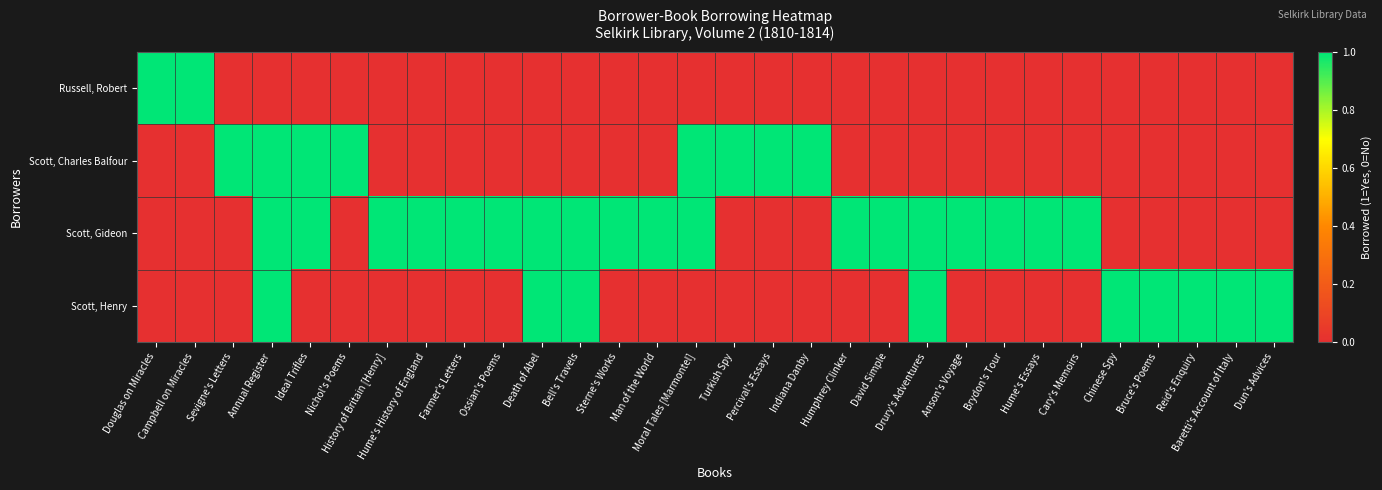

Reading left to right, extract all data points from this chart.

Russell, Robert: Douglas on Miracles=1	Campbell on Miracles=1	Sevigne's Letters=0	Annual Register=0	Ideal Trifles=0	Nichol's Poems=0	History of Britain [Henry]=0	Hume's History of England=0	Farmer's Letters=0	Ossian's Poems=0	Death of Abel=0	Bell's Travels=0	Sterne's Works=0	Man of the World=0	Moral Tales [Marmontel]=0	Turkish Spy=0	Percival's Essays=0	Indiana Danby=0	Humphrey Clinker=0	David Simple=0	Drury's Adventures=0	Anson's Voyage=0	Brydon's Tour=0	Hume's Essays=0	Cary's Memoirs=0	Chinese Spy=0	Bruce's Poems=0	Reid's Enquiry=0	Baretti's Account of Italy=0	Dun's Advices=0
Scott, Charles Balfour: Douglas on Miracles=0	Campbell on Miracles=0	Sevigne's Letters=1	Annual Register=1	Ideal Trifles=1	Nichol's Poems=1	History of Britain [Henry]=0	Hume's History of England=0	Farmer's Letters=0	Ossian's Poems=0	Death of Abel=0	Bell's Travels=0	Sterne's Works=0	Man of the World=0	Moral Tales [Marmontel]=1	Turkish Spy=1	Percival's Essays=1	Indiana Danby=1	Humphrey Clinker=0	David Simple=0	Drury's Adventures=0	Anson's Voyage=0	Brydon's Tour=0	Hume's Essays=0	Cary's Memoirs=0	Chinese Spy=0	Bruce's Poems=0	Reid's Enquiry=0	Baretti's Account of Italy=0	Dun's Advices=0
Scott, Gideon: Douglas on Miracles=0	Campbell on Miracles=0	Sevigne's Letters=0	Annual Register=1	Ideal Trifles=1	Nichol's Poems=0	History of Britain [Henry]=1	Hume's History of England=1	Farmer's Letters=1	Ossian's Poems=1	Death of Abel=1	Bell's Travels=1	Sterne's Works=1	Man of the World=1	Moral Tales [Marmontel]=1	Turkish Spy=0	Percival's Essays=0	Indiana Danby=0	Humphrey Clinker=1	David Simple=1	Drury's Adventures=1	Anson's Voyage=1	Brydon's Tour=1	Hume's Essays=1	Cary's Memoirs=1	Chinese Spy=0	Bruce's Poems=0	Reid's Enquiry=0	Baretti's Account of Italy=0	Dun's Advices=0
Scott, Henry: Douglas on Miracles=0	Campbell on Miracles=0	Sevigne's Letters=0	Annual Register=1	Ideal Trifles=0	Nichol's Poems=0	History of Britain [Henry]=0	Hume's History of England=0	Farmer's Letters=0	Ossian's Poems=0	Death of Abel=1	Bell's Travels=1	Sterne's Works=0	Man of the World=0	Moral Tales [Marmontel]=0	Turkish Spy=0	Percival's Essays=0	Indiana Danby=0	Humphrey Clinker=0	David Simple=0	Drury's Adventures=1	Anson's Voyage=0	Brydon's Tour=0	Hume's Essays=0	Cary's Memoirs=0	Chinese Spy=1	Bruce's Poems=1	Reid's Enquiry=1	Baretti's Account of Italy=1	Dun's Advices=1